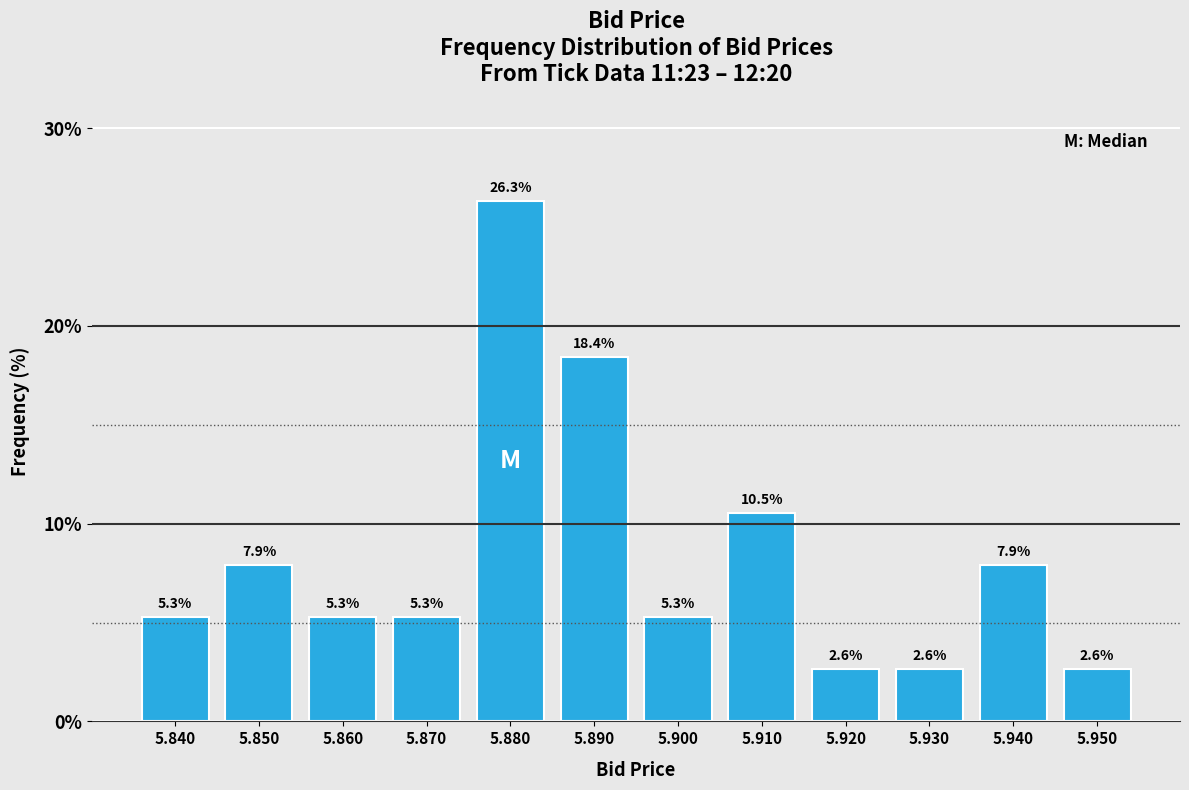

Reading left to right, transcribe all the data shown in this chart.

5.3	7.9	5.3	5.3	26.3	18.4	5.3	10.5	2.6	2.6	7.9	2.6